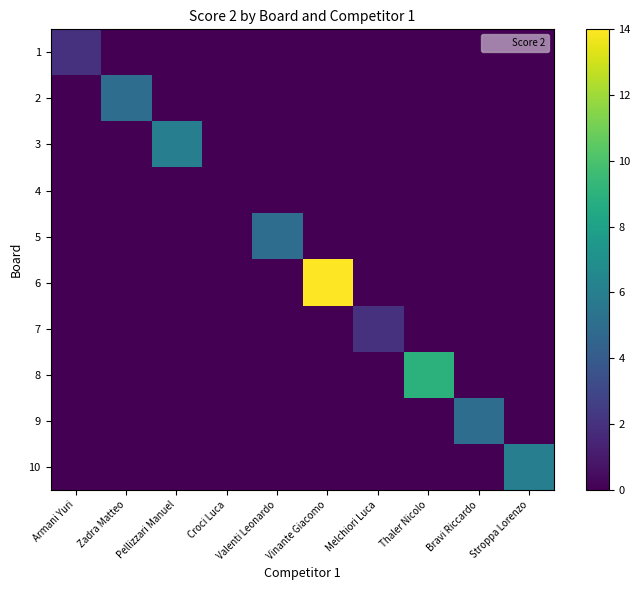

Which has a higher value, Valenti Leonardo or Melchiori Luca?

Valenti Leonardo